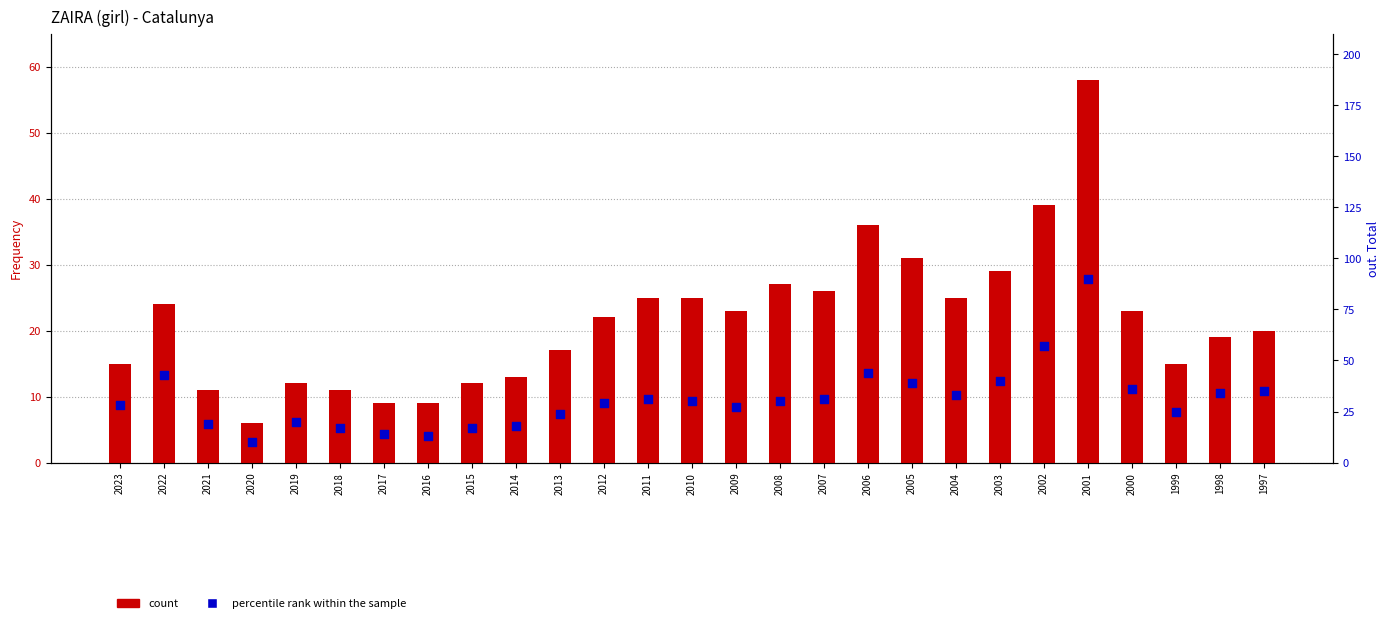

Which series has the largest Y range (max minus min)?

out. Total (percentile)